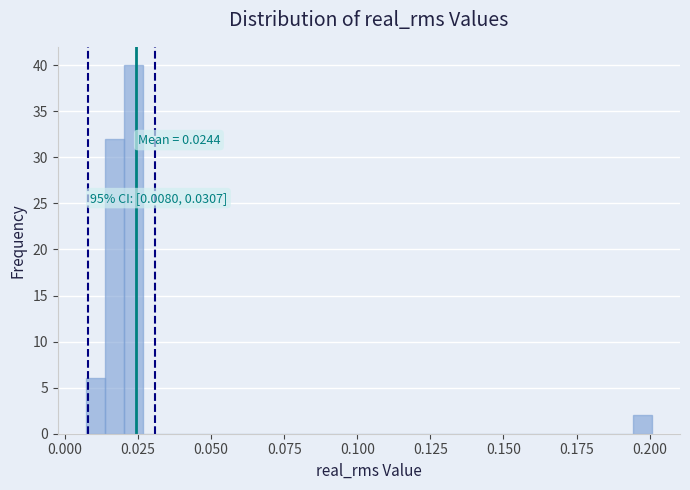

Read against the x-axis, roughly where is the centre of the tallest bar?

0.025